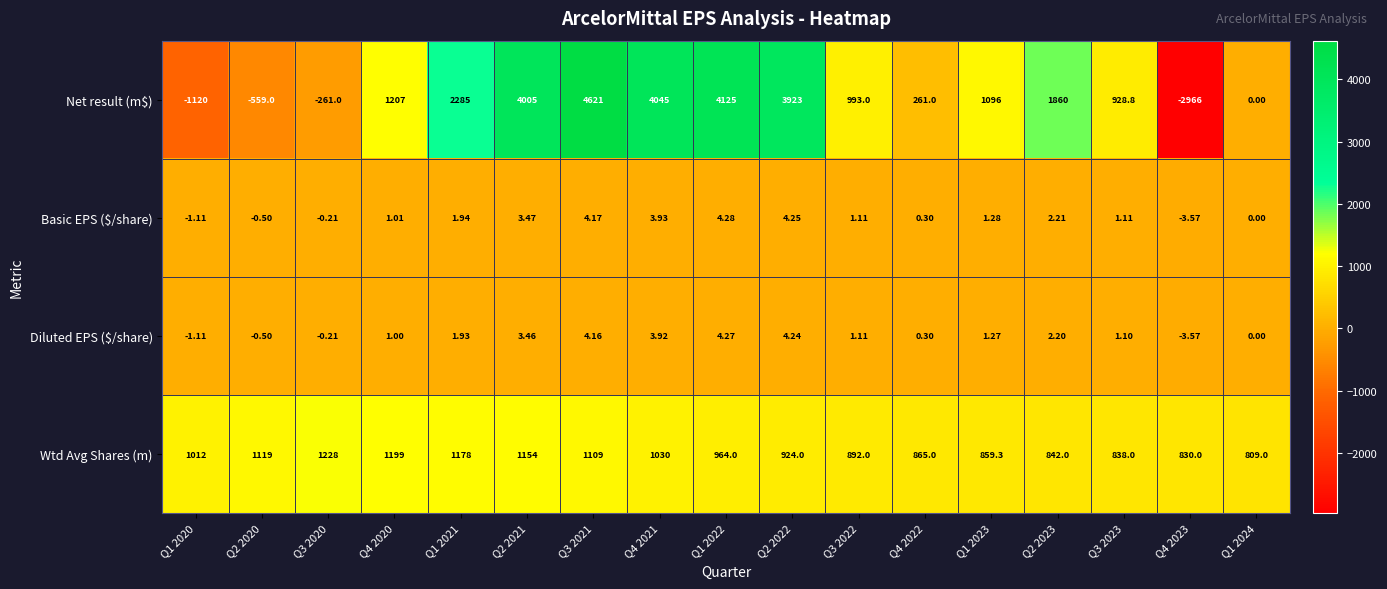

Which series has the widest spread of values?

Net result (m$)